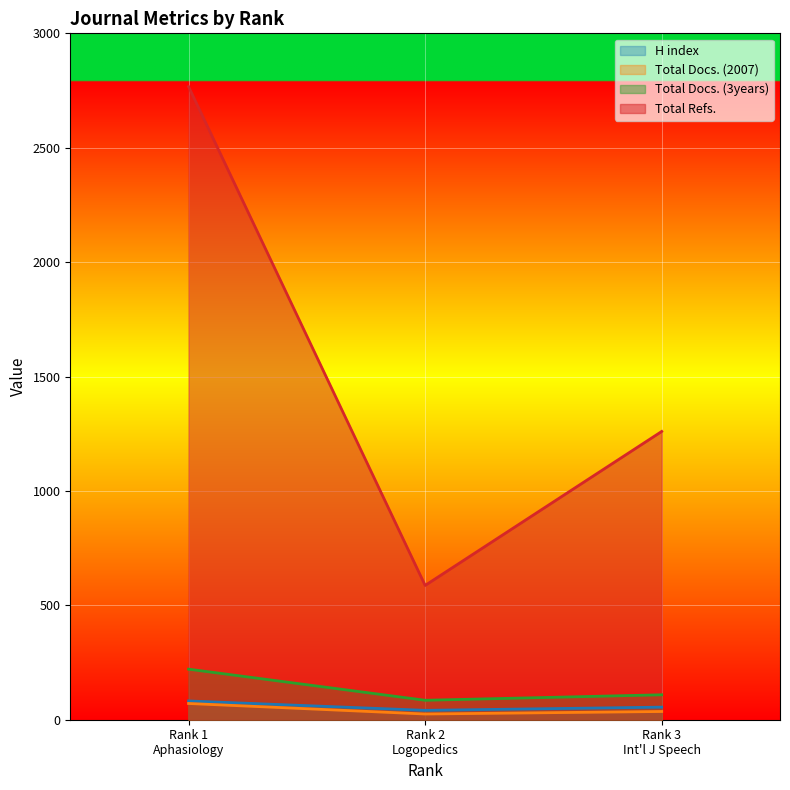

List the series in order of their peak value, lowest first.

Total Docs. (2007), H index, Total Docs. (3years), Total Refs.